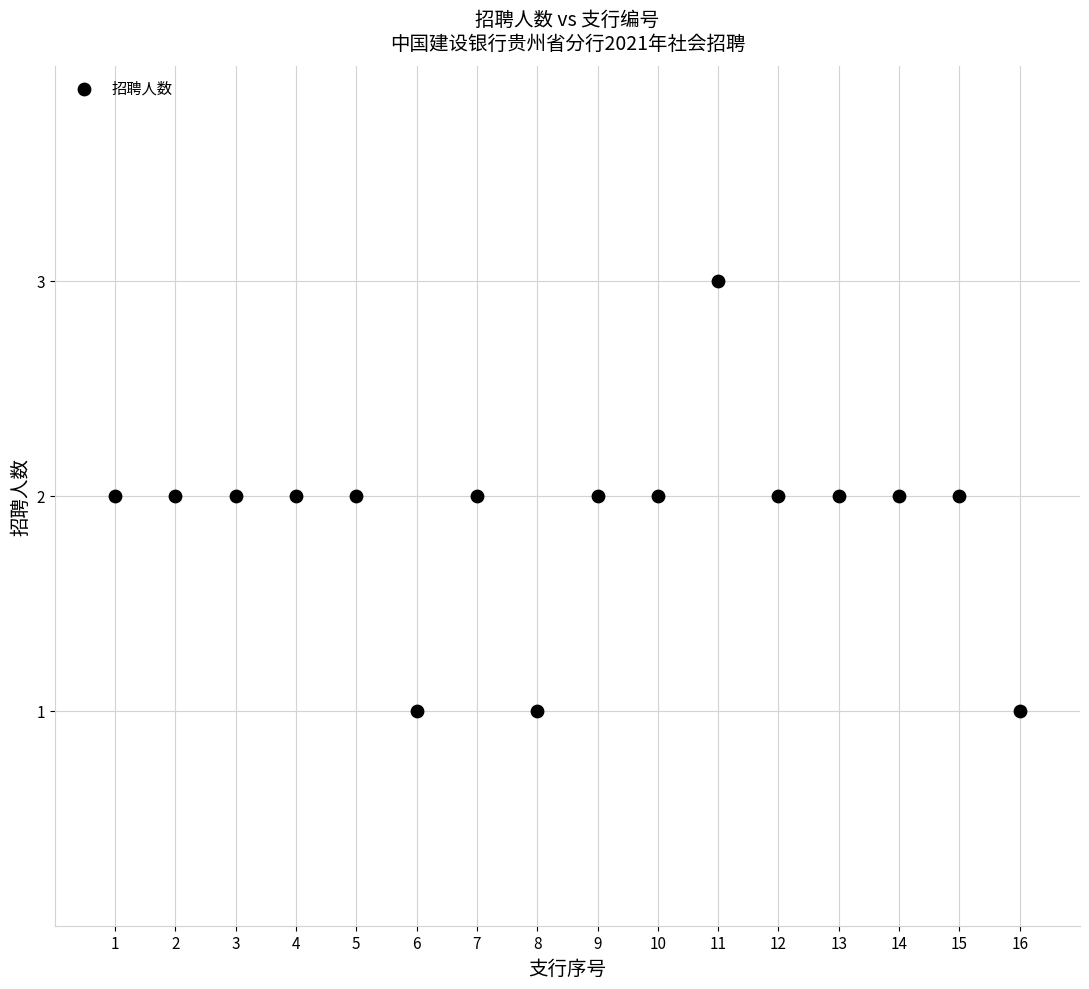

What is the range of X values (max minus min)?

15